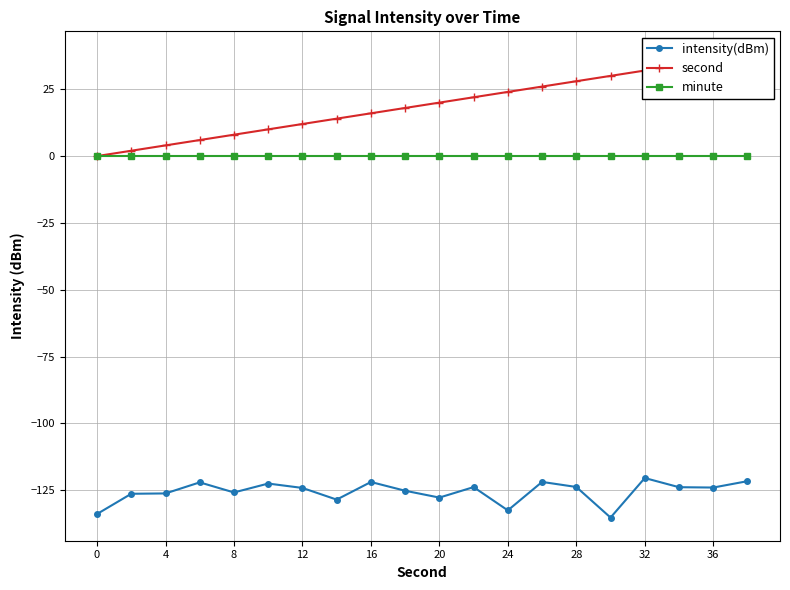

What is the greatest value displayed?

38.0